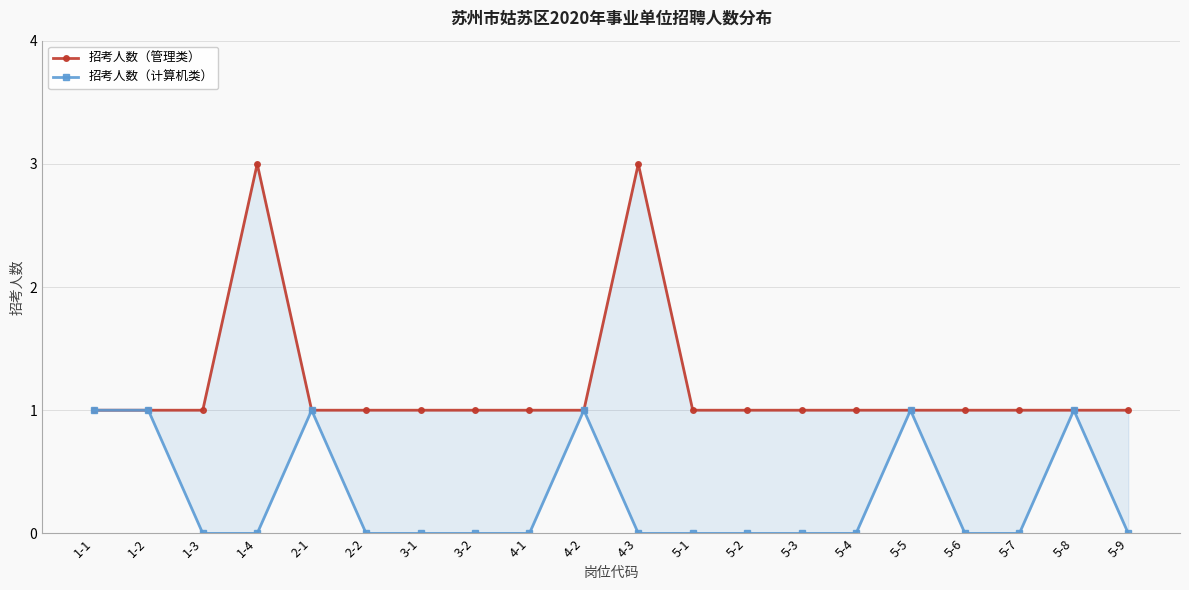

True or false: 招考人数（管理类） has a value of 1 at 5-5.

False